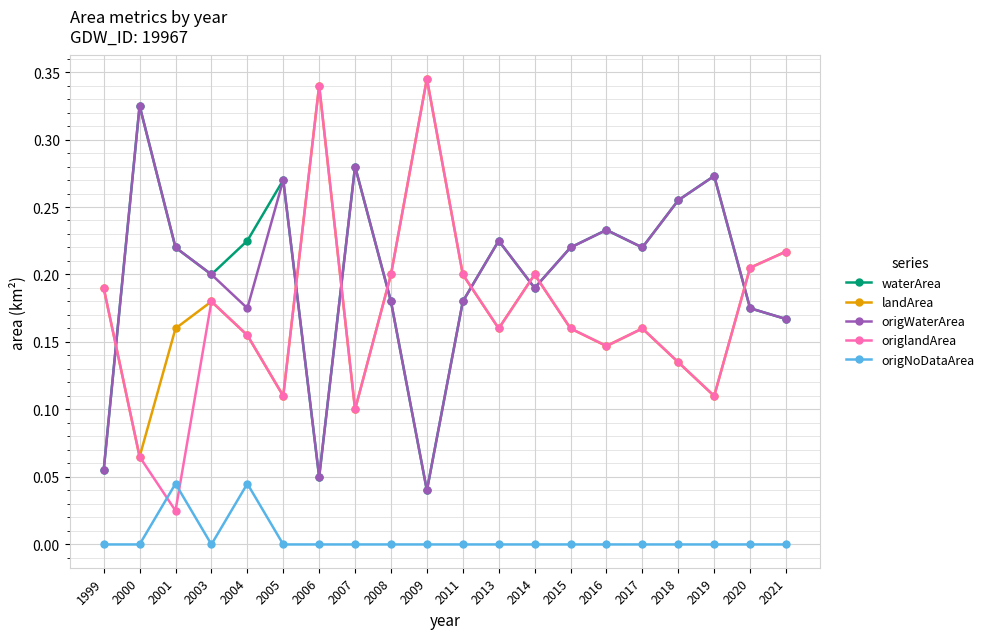

True or false: origlandArea has a value of 0.1 at 2021.

False